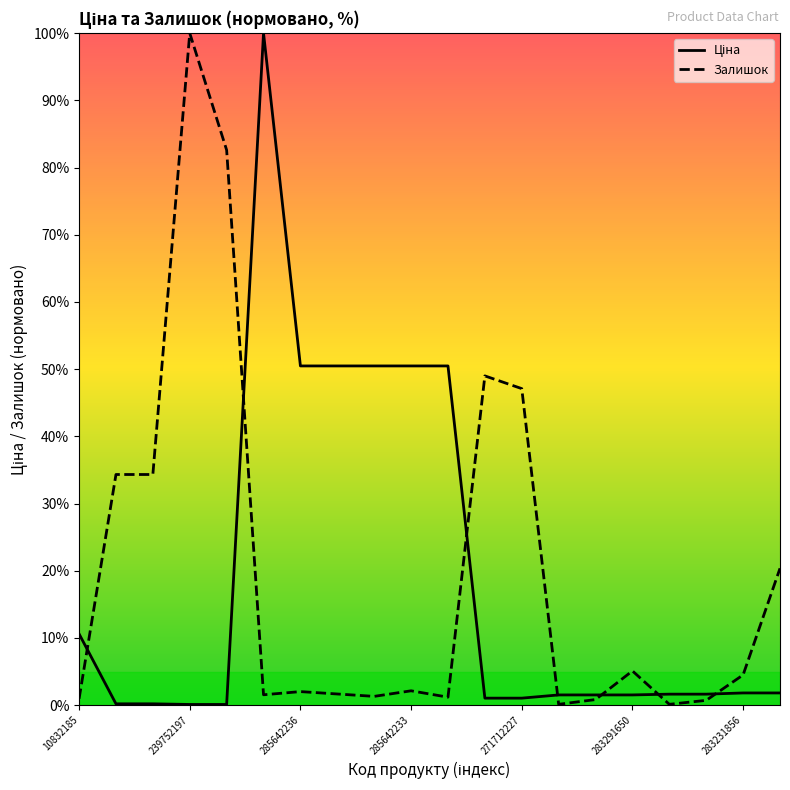

Does the chart display data point markers on the line(s)?

No